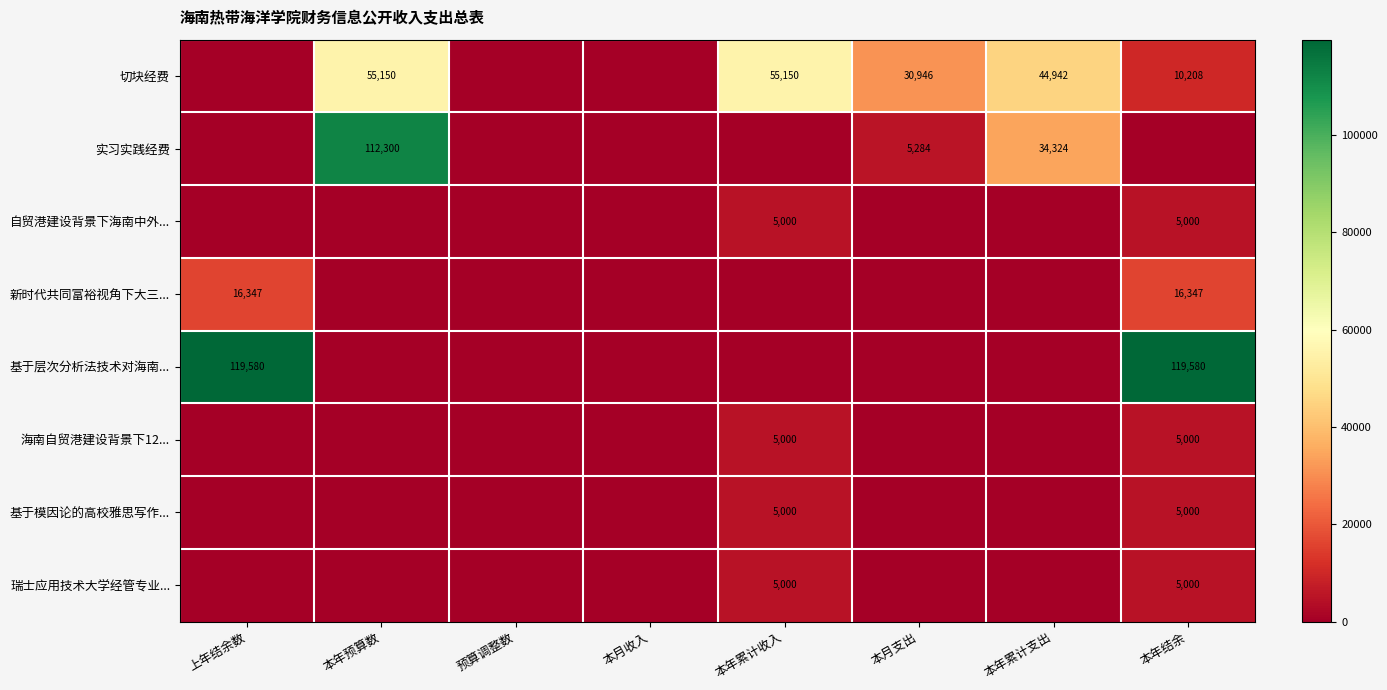

What is the sum of the 瑞士应用技术大学经管专业... values at 本年累计收入 and 本年结余?

10000